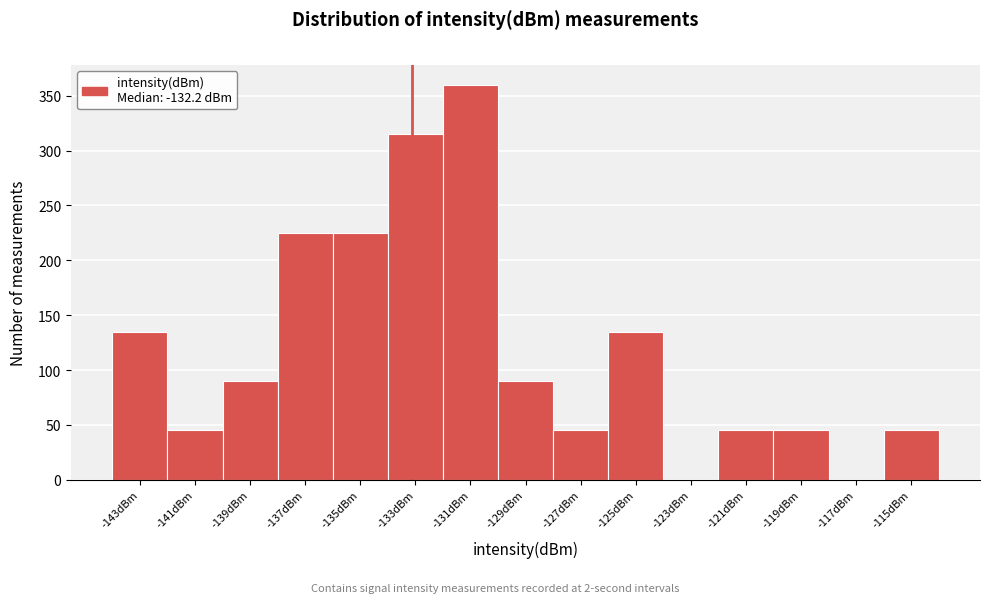

Reading left to right, what are all the values shown in this chart?

-143dBm=135	-141dBm=45	-139dBm=90	-137dBm=225	-135dBm=225	-133dBm=315	-131dBm=360	-129dBm=90	-127dBm=45	-125dBm=135	-123dBm=0	-121dBm=45	-119dBm=45	-117dBm=0	-115dBm=45